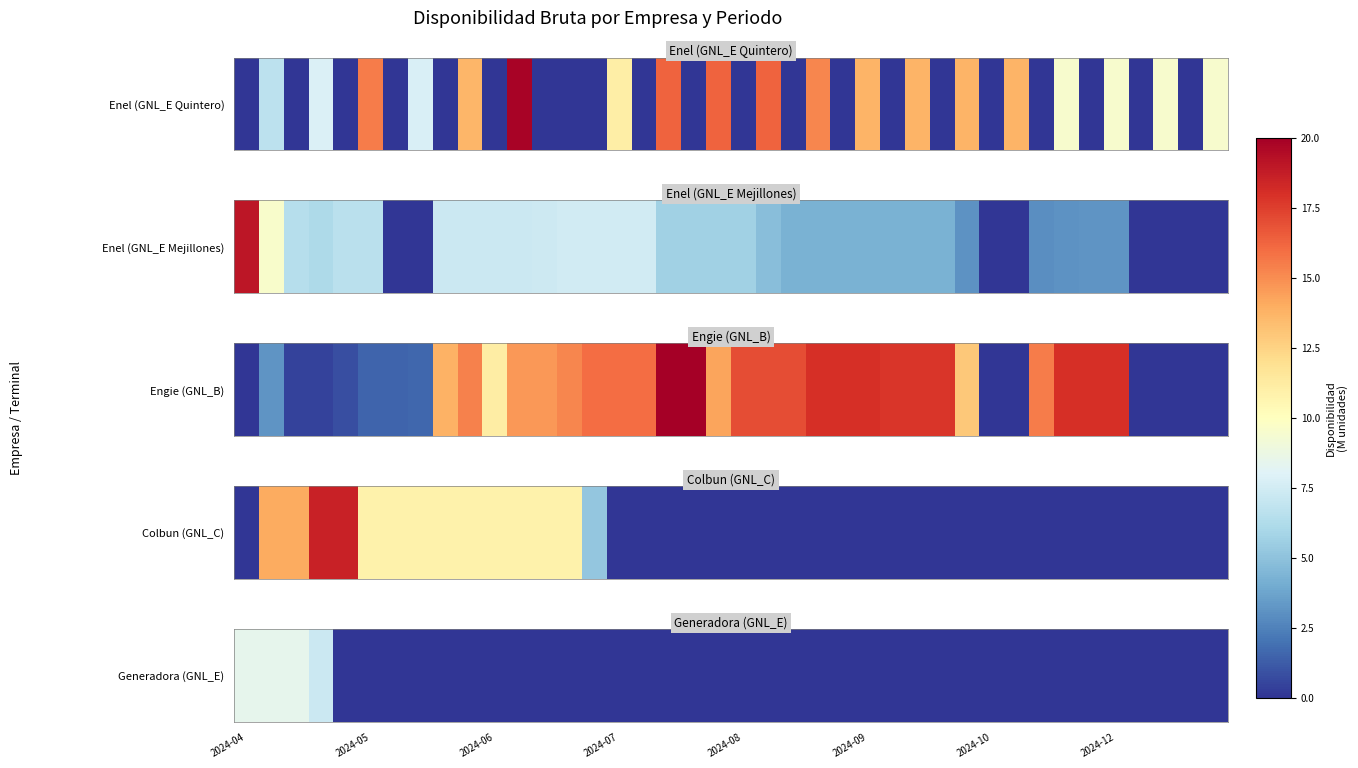

How many data points does each series have?

40